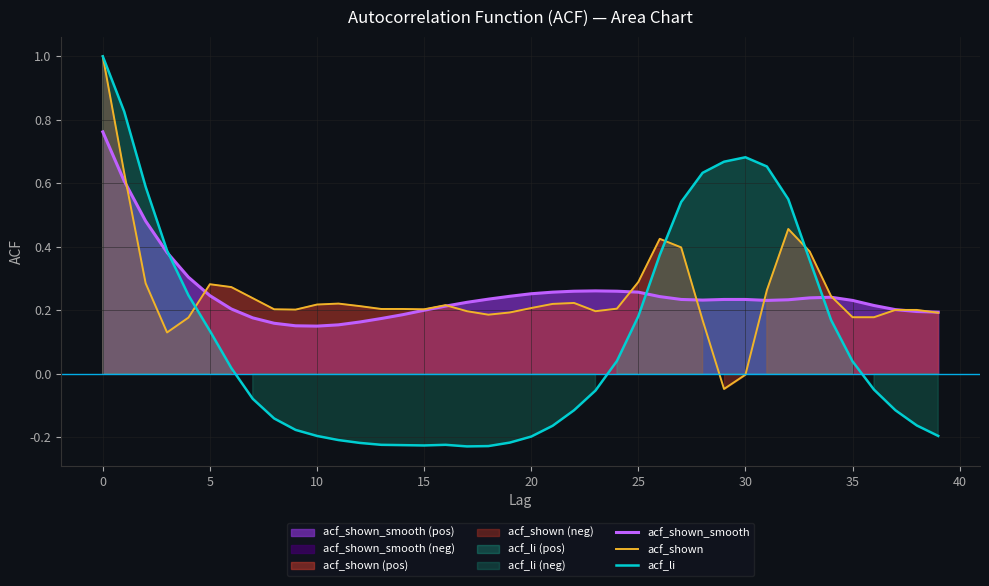

What is the greatest value displayed?

1.0